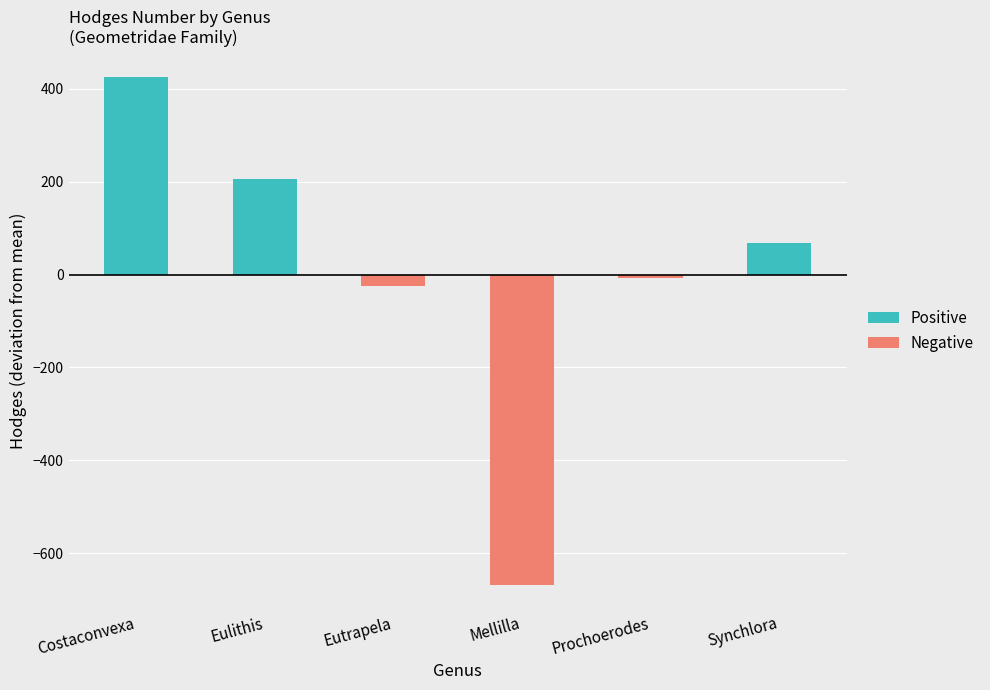

What is the highest value of the Positive series?

426